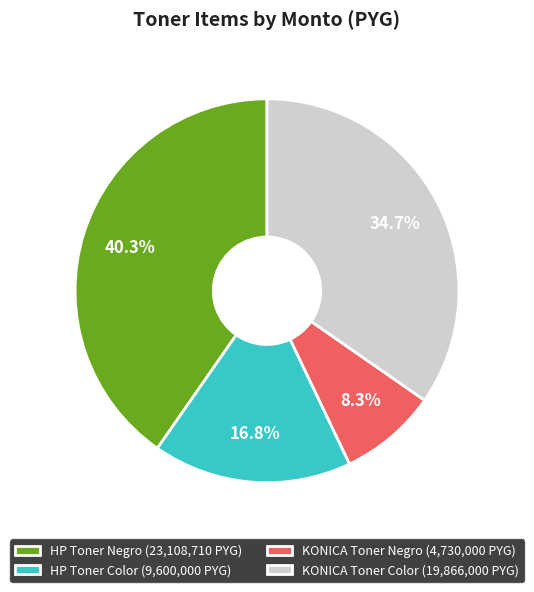

Is there any slice that represents more than half of the pie?

No